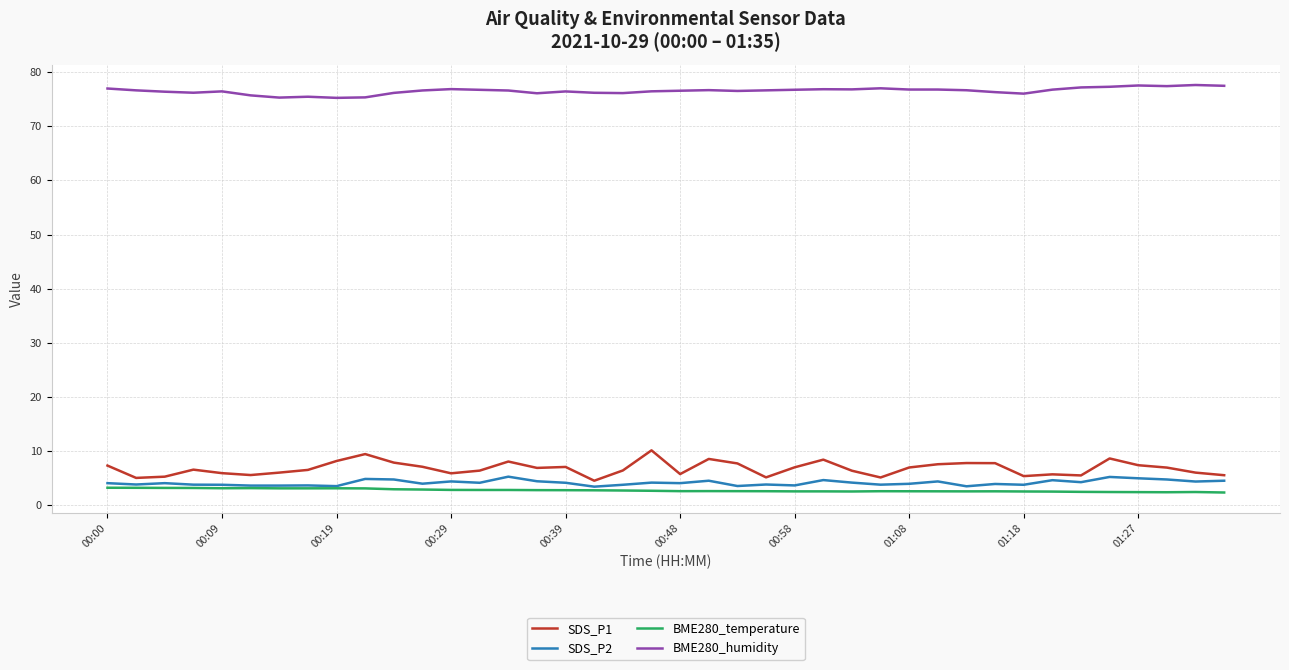

True or false: SDS_P1 and BME280_humidity cross at least once.

False